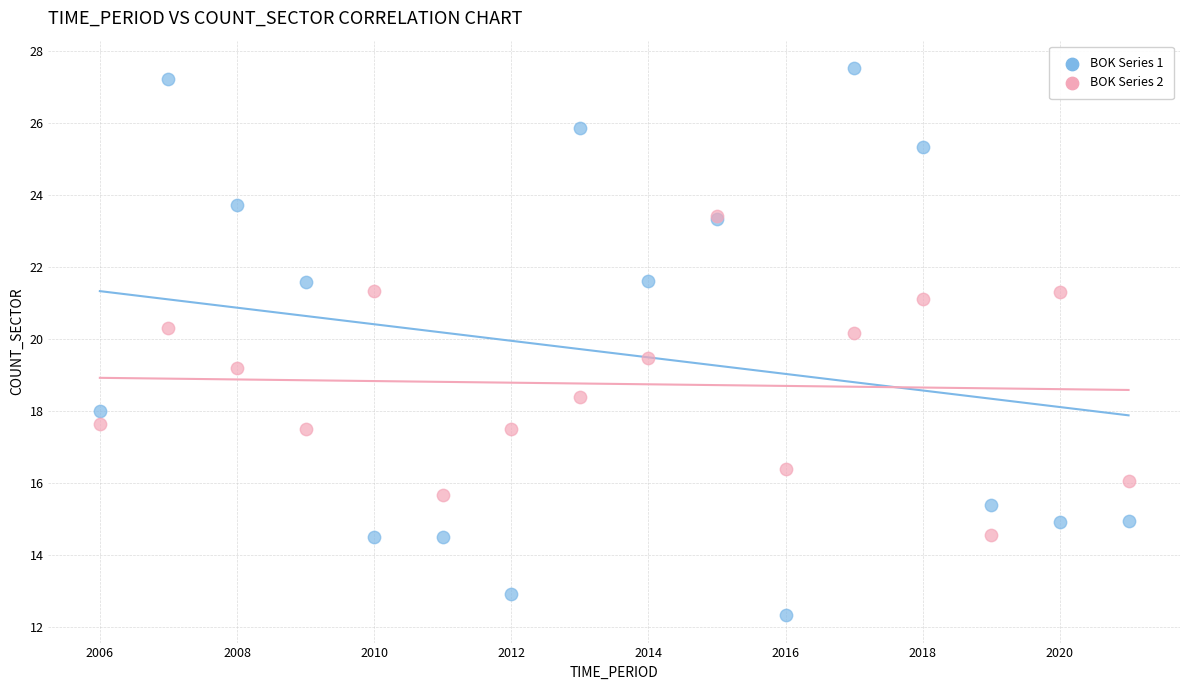

In the BOK Series 1 series, what Y value is closest to 19?

18.0